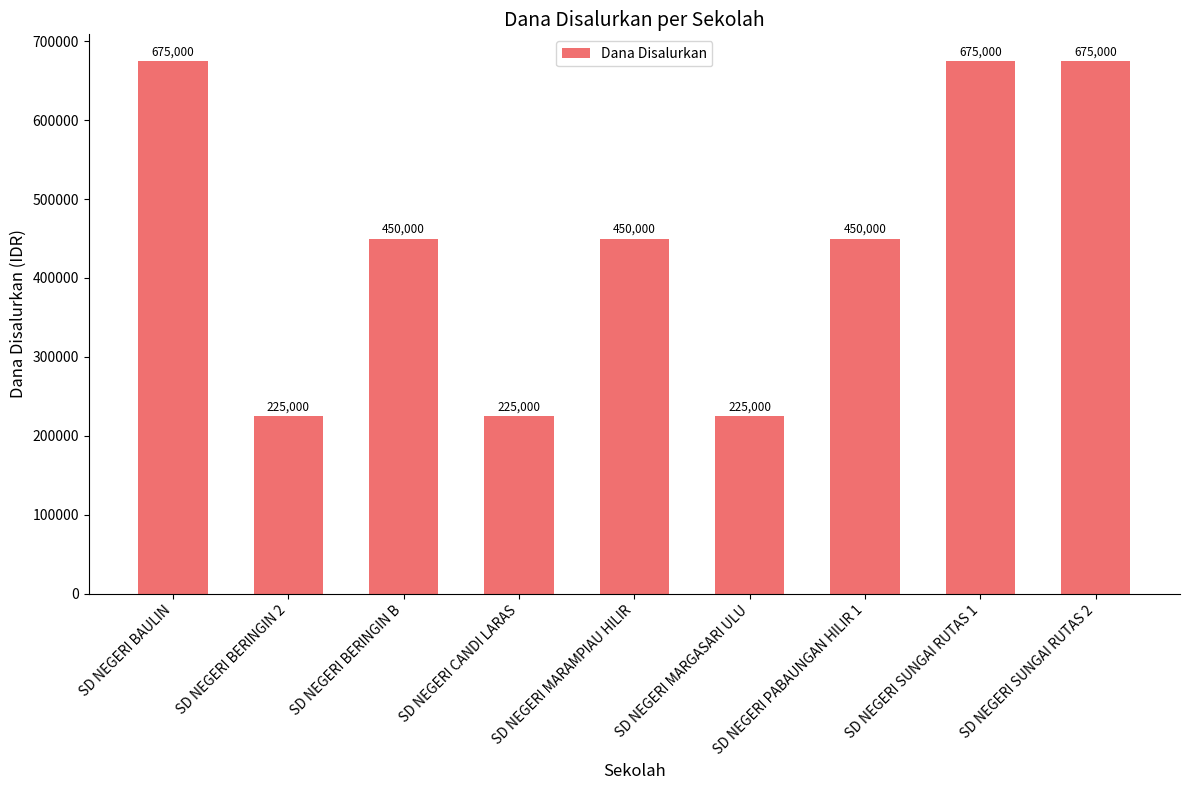

Are the bars horizontal?

No